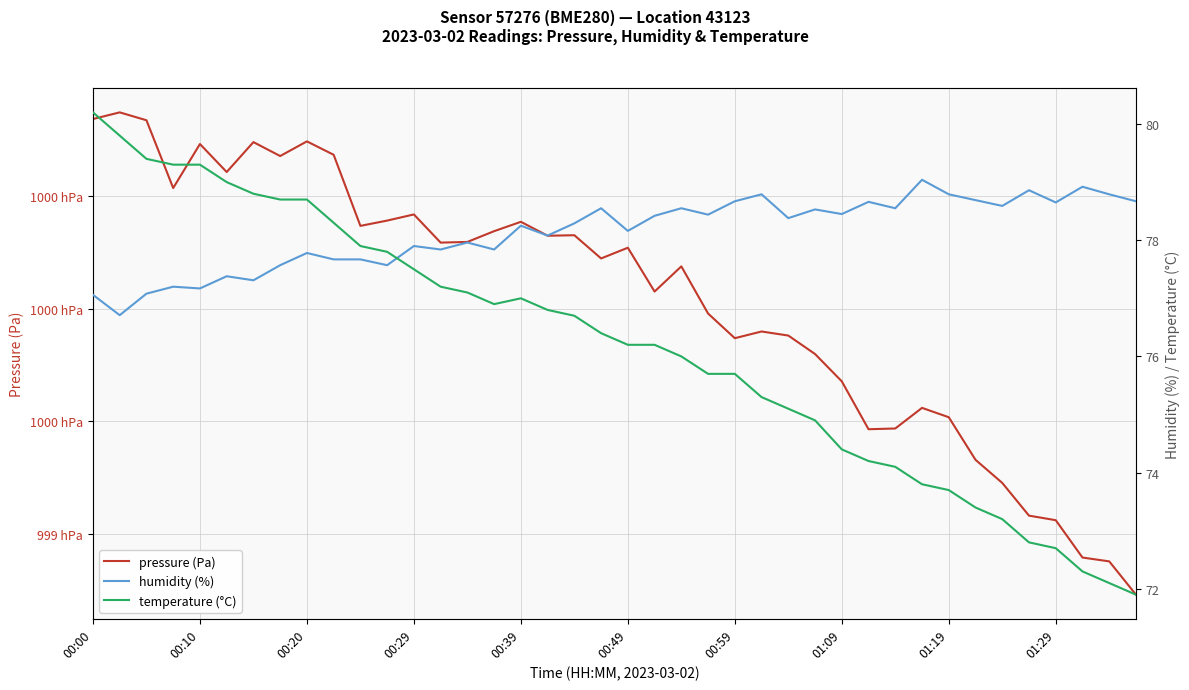

List the series in order of their peak value, highest first.

pressure (Pa), temperature (°C ×10 offset), humidity (%)